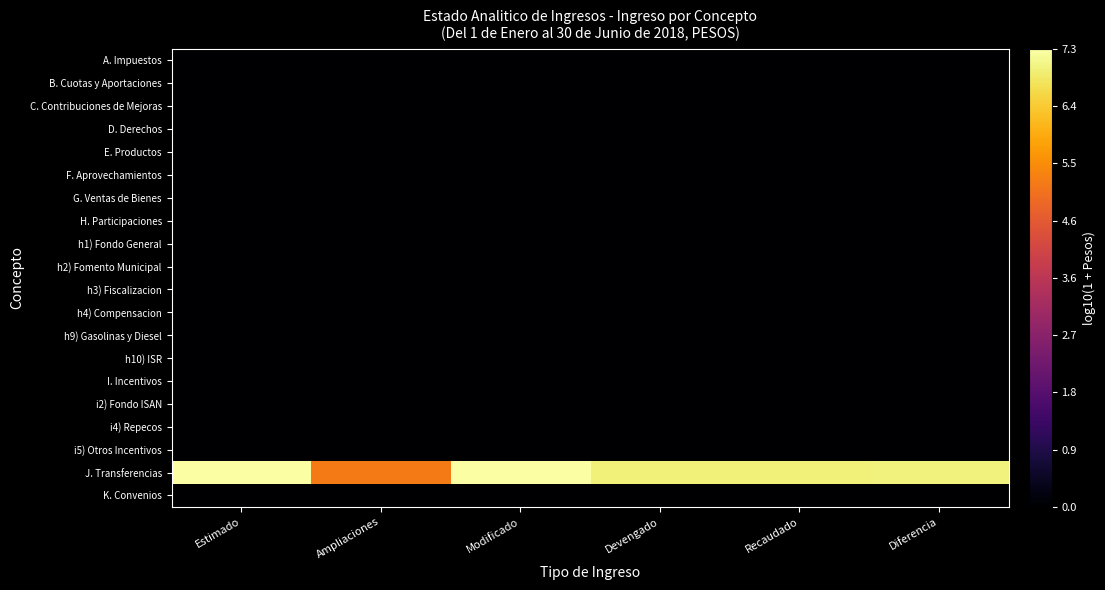

What is the difference between the highest and lowest values at Modificado?

7.3